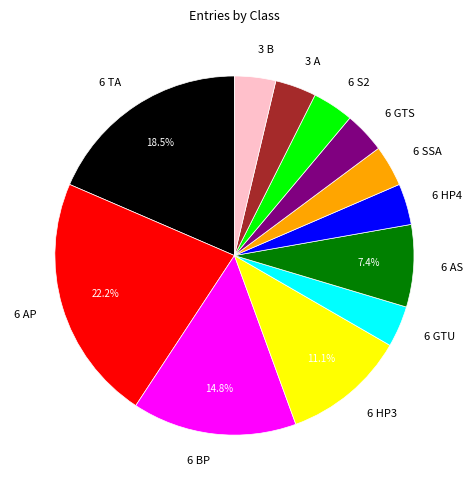

What is the total percentage of 6 AS and 6 TA?

25.9%